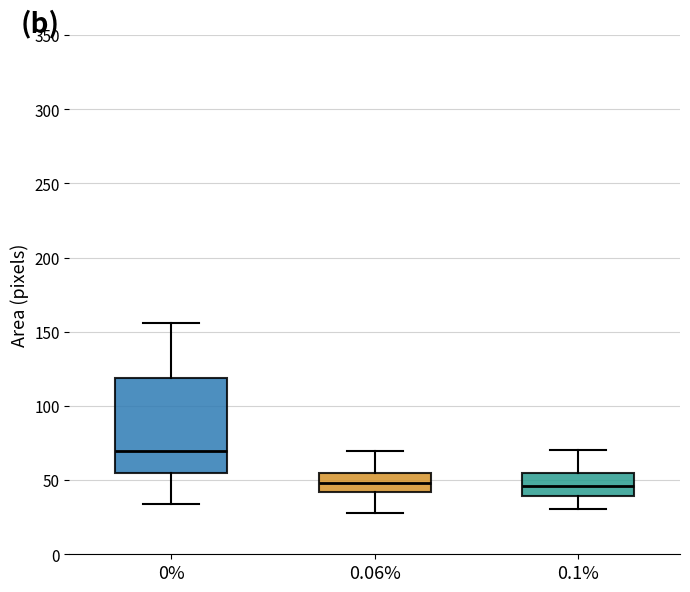

Which box is the tallest, from its lower edge to its upper edge?

0%